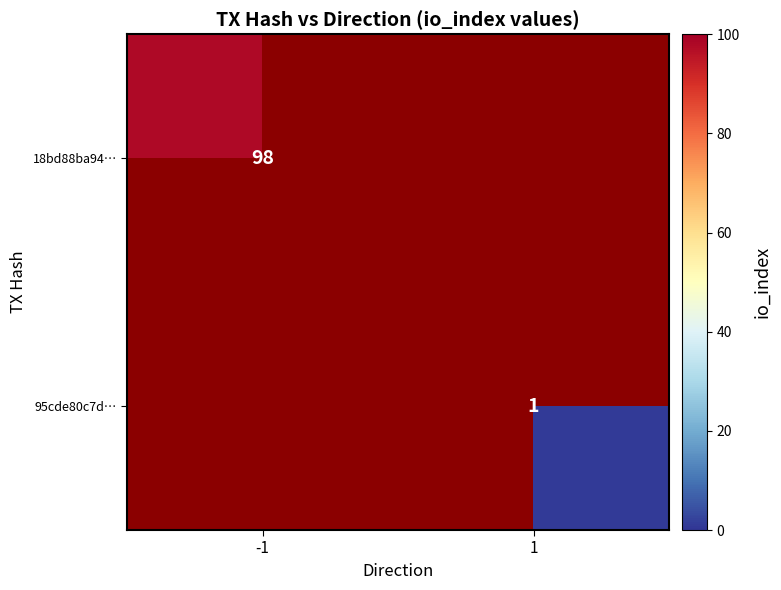

Is it true that 18bd88ba94… equals 98 at -1?

True